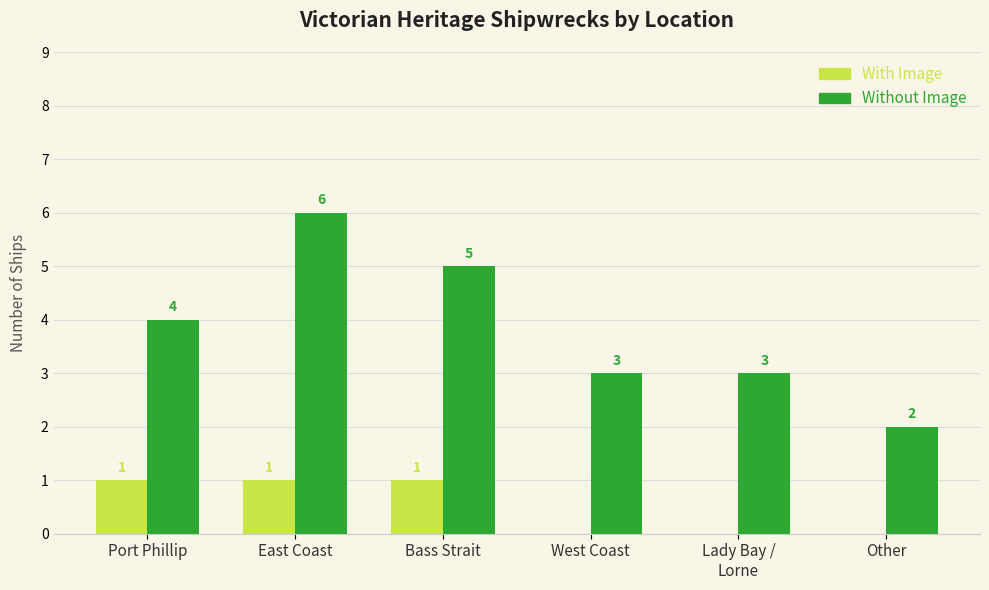

What is the maximum value shown in the chart?

6